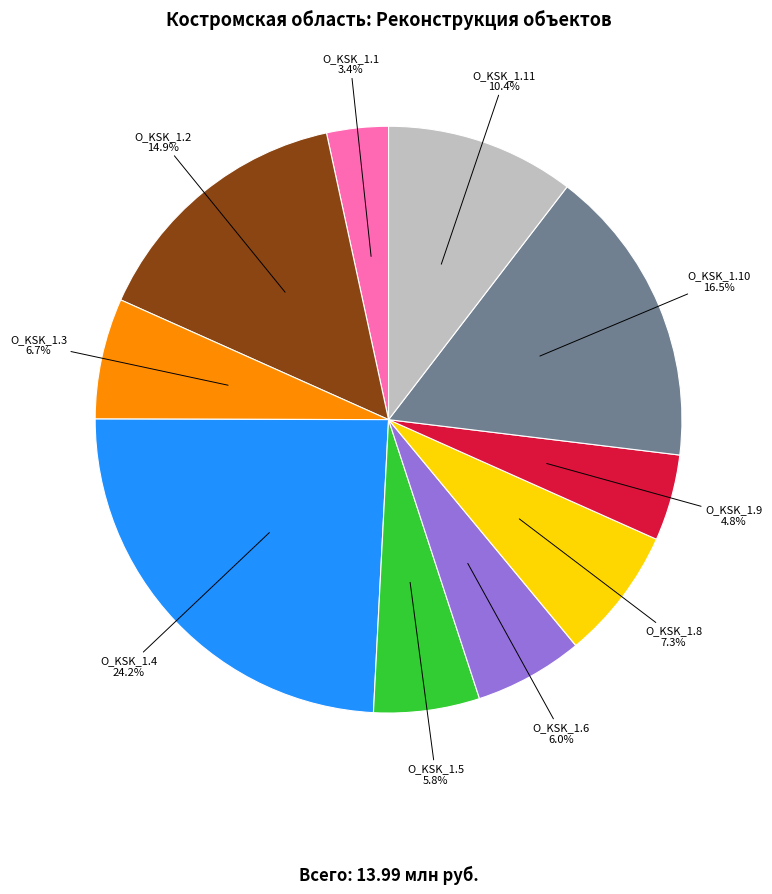

Which category has the smallest portion of the pie?

O_KSK_1.1